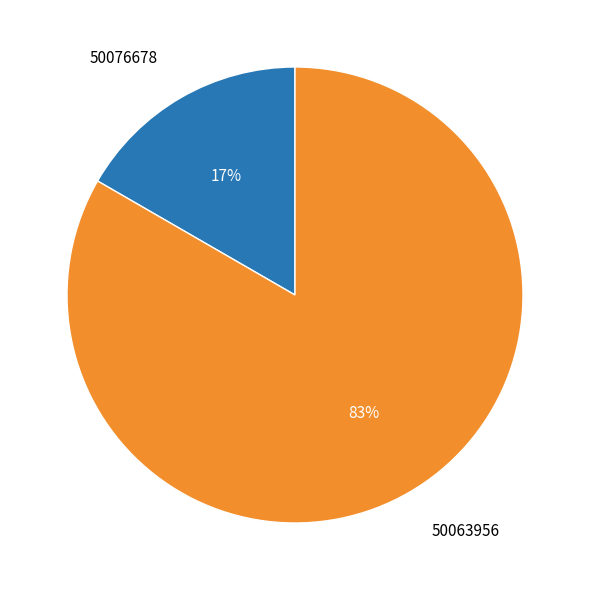

Combined, do 50063956 and 50076678 account for over 50%?

Yes